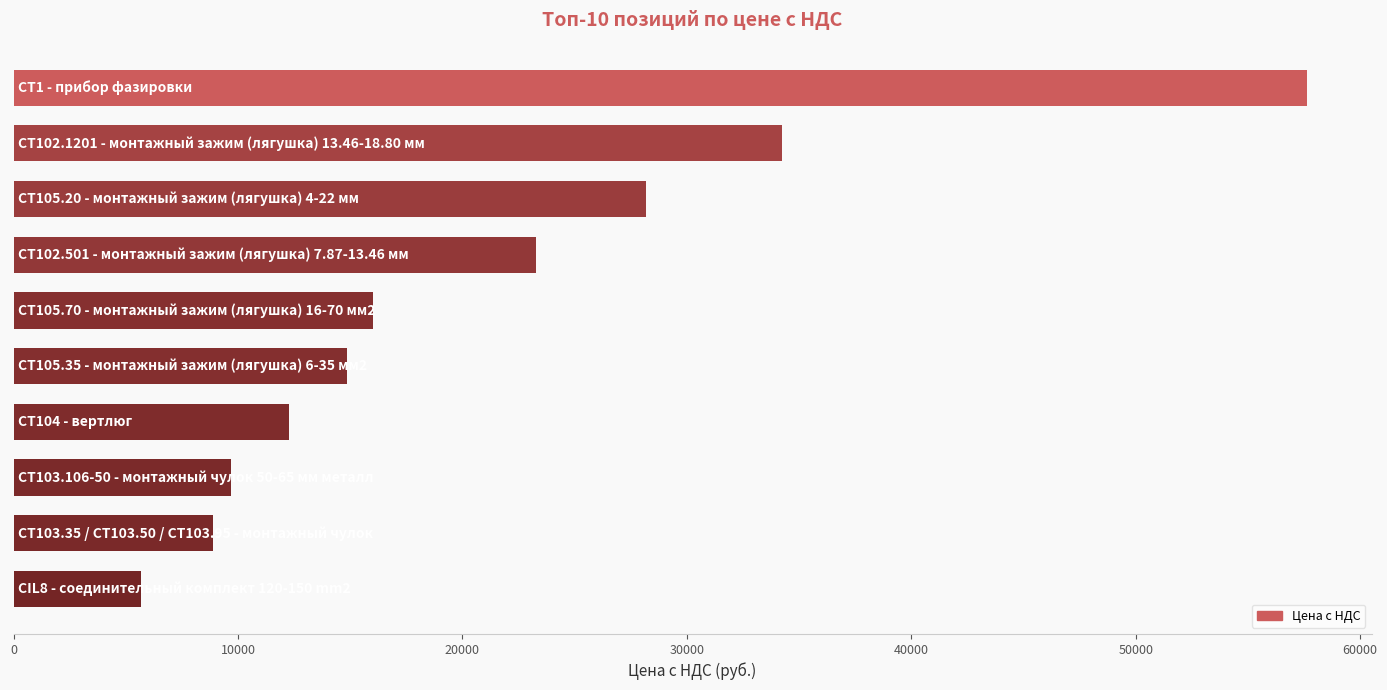

What is the greatest value displayed?

57622.2